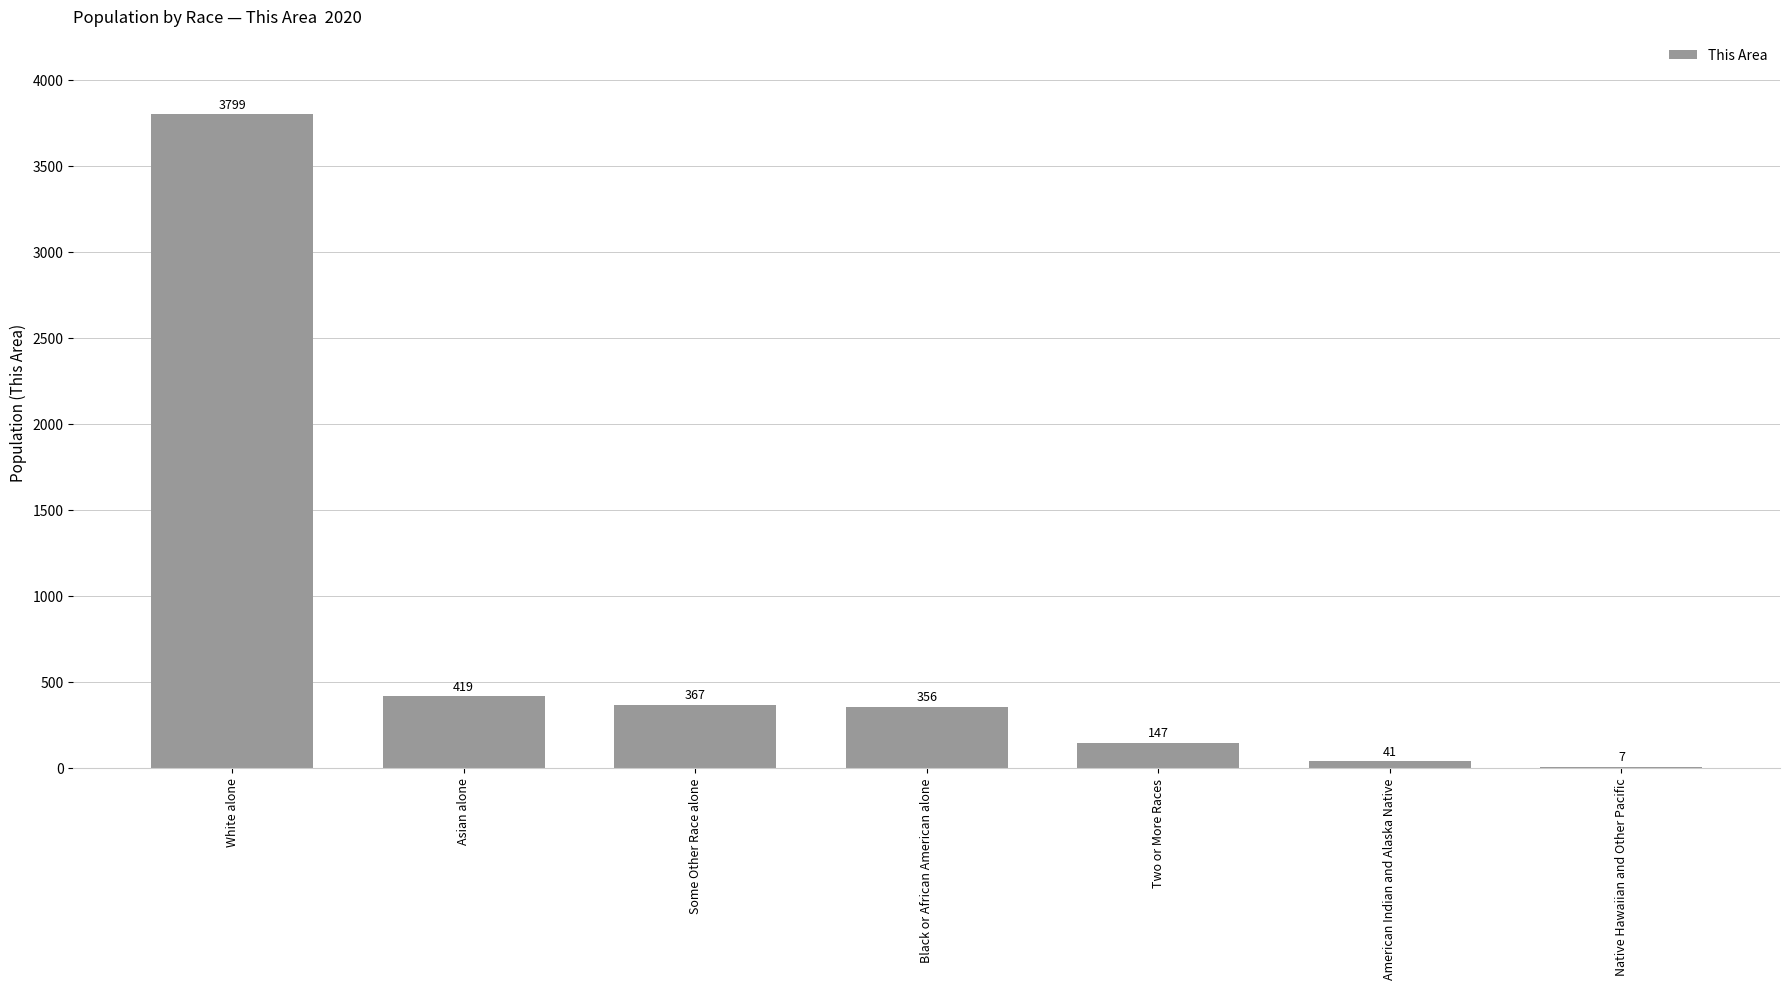

Are the bars horizontal?

No